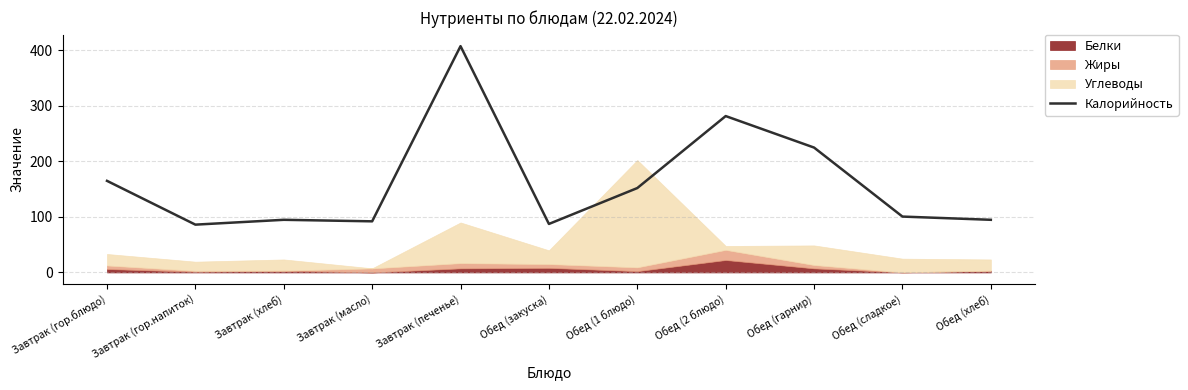

Rank the categories by value from lowest to highest.

Завтрак (гор.напиток), Обед (закуска), Завтрак (масло), Завтрак (хлеб), Обед (хлеб), Обед (сладкое), Обед (1 блюдо), Завтрак (гор.блюдо), Обед (гарнир), Обед (2 блюдо), Завтрак (печенье)